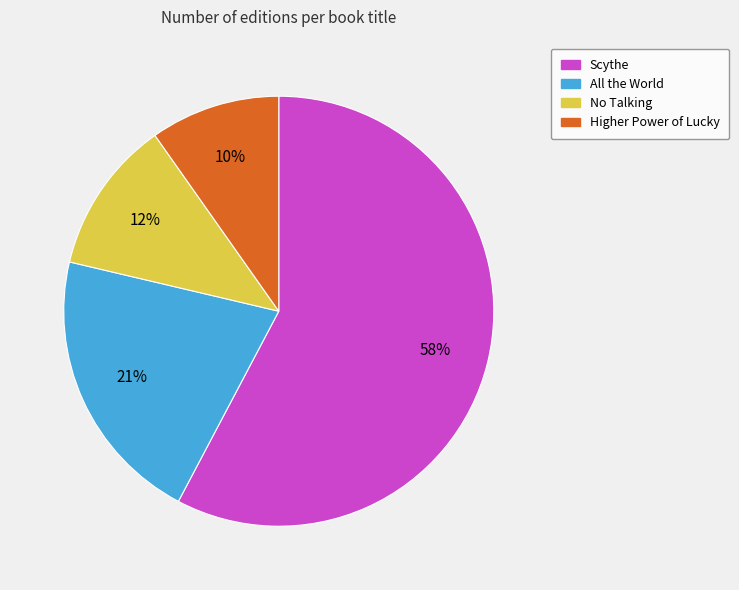

To the nearest percent, what is the difference between the Scythe and All the World slice percentages?

37%